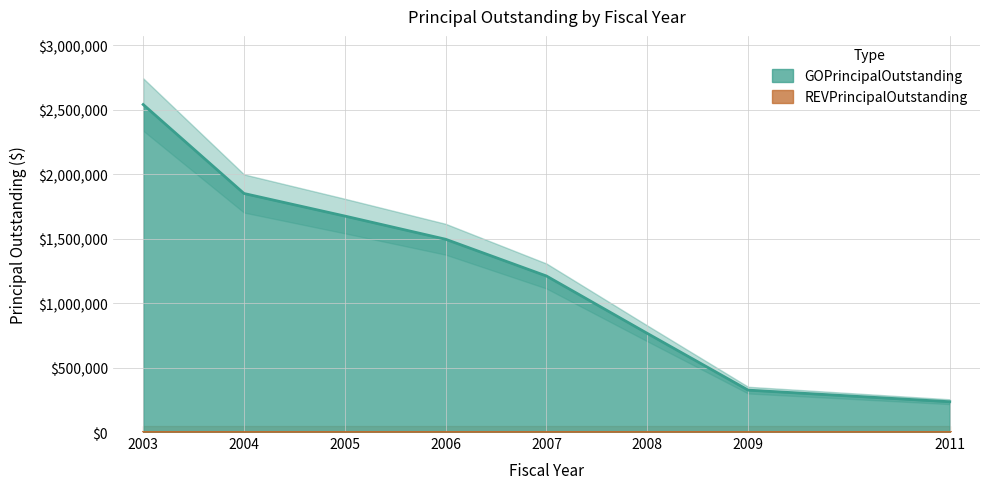

What is the greatest value displayed?

2540000